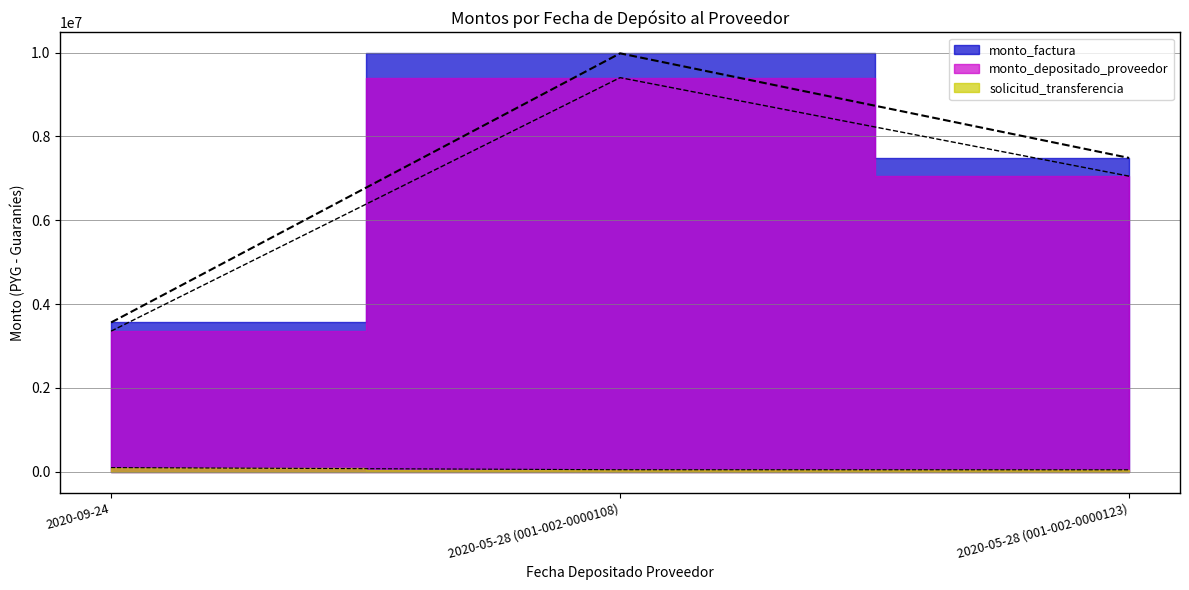

What is the label of the 3rd point from the left?

2020-05-28 (001-002-0000123)